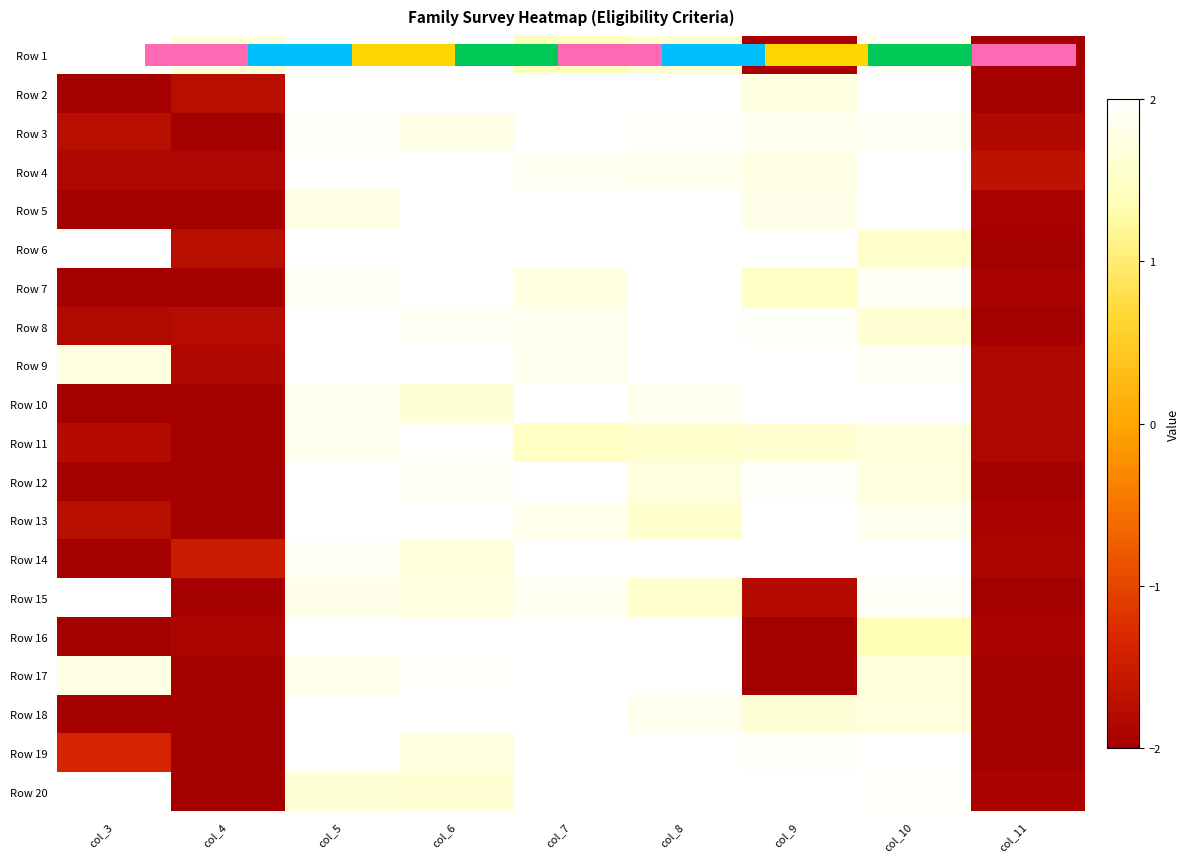

Between col_3 and col_11, which is larger?

col_3